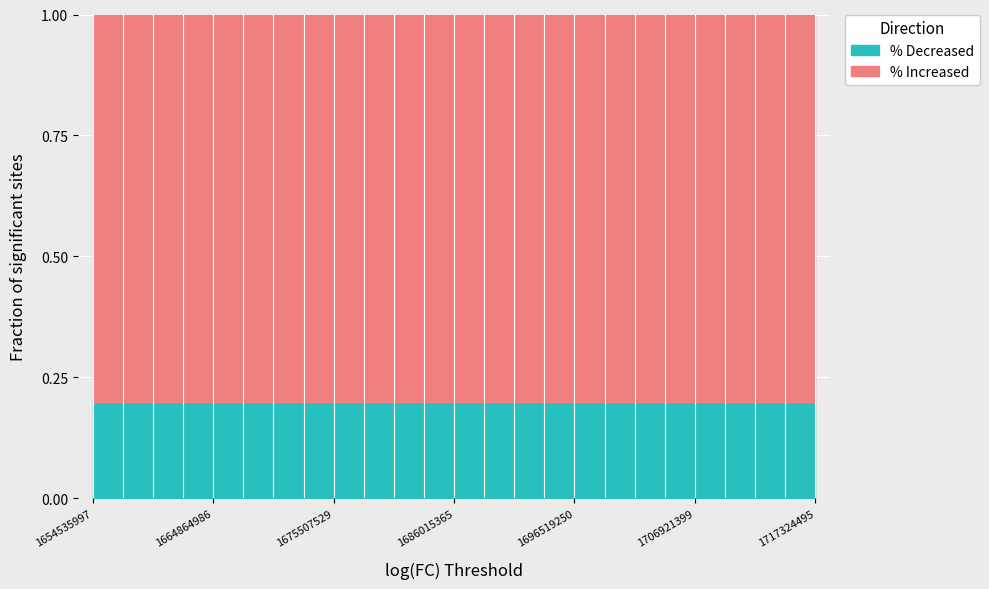

Rank the series by their maximum value, from lowest to highest.

% Decreased, % Increased